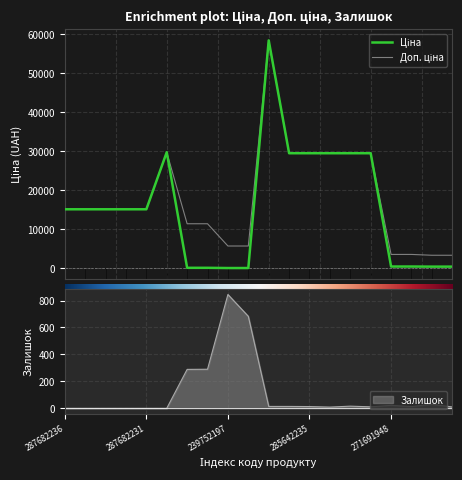

Does the chart display data point markers on the line(s)?

No